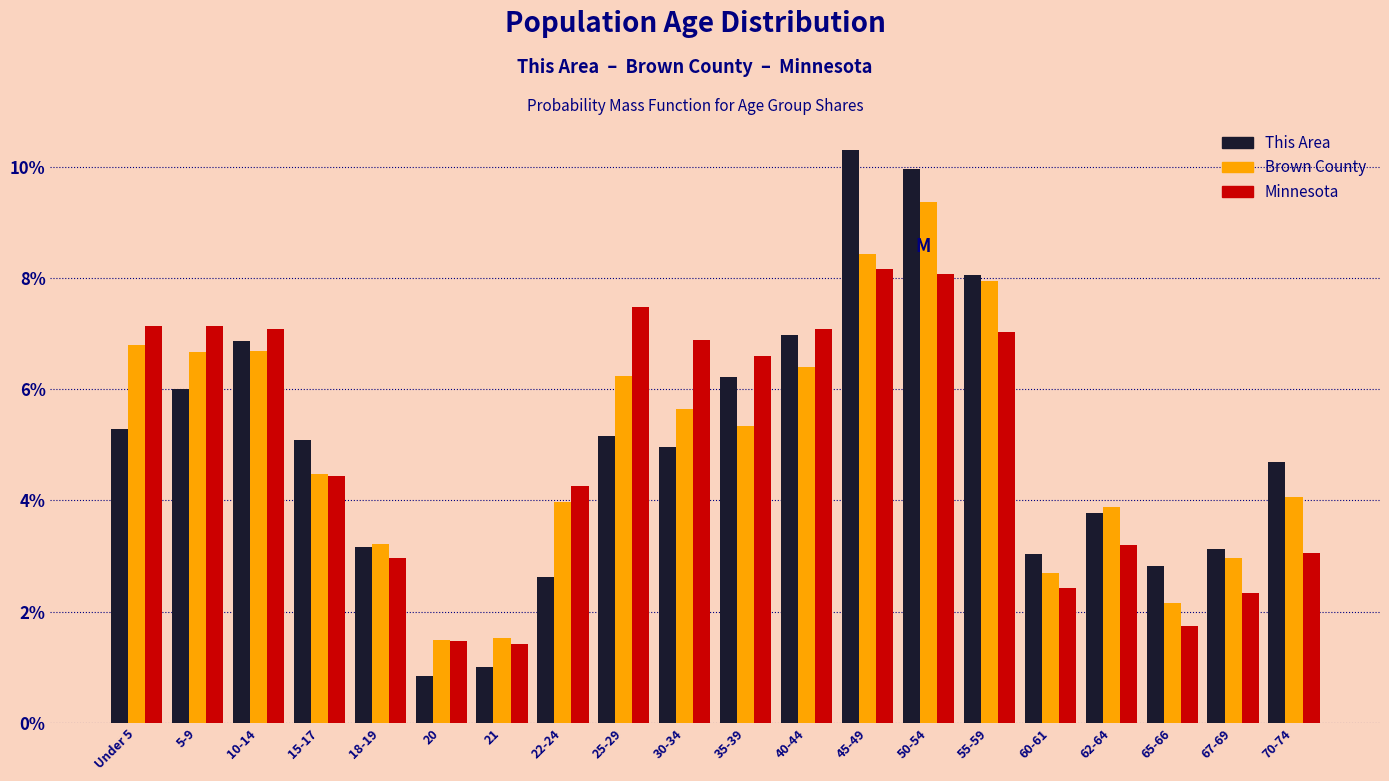

What is the difference between the This Area values at 45-49 and 60-61?

7.3